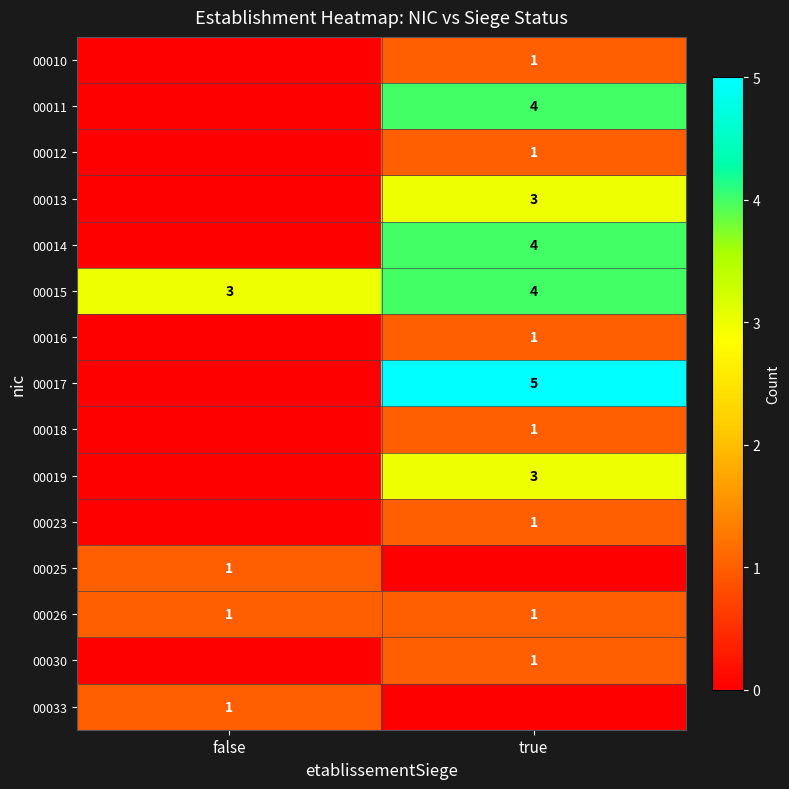

Between true and false, which is larger?

true